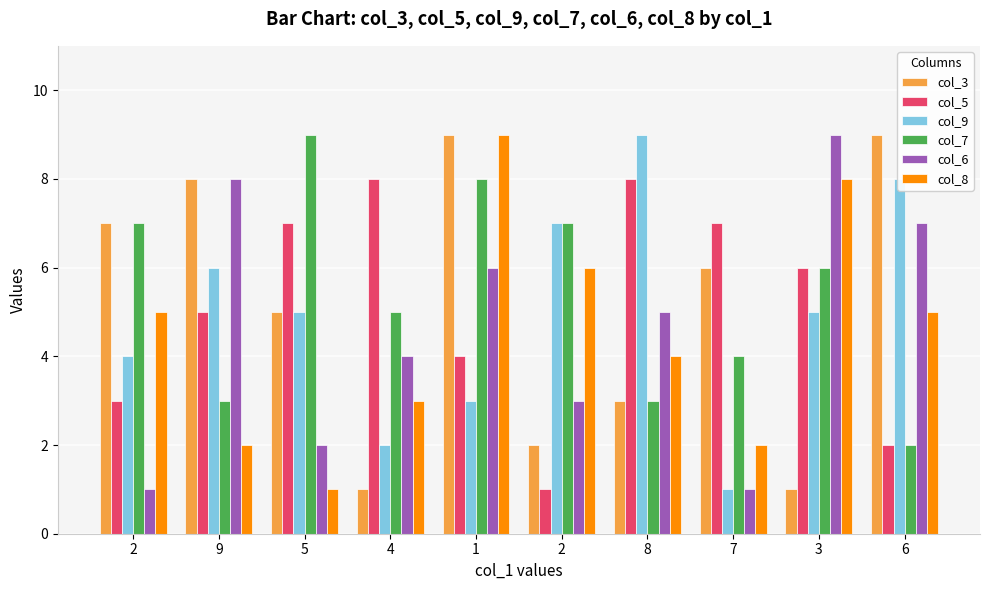

Are the bars grouped side by side (vs. stacked)?

Yes